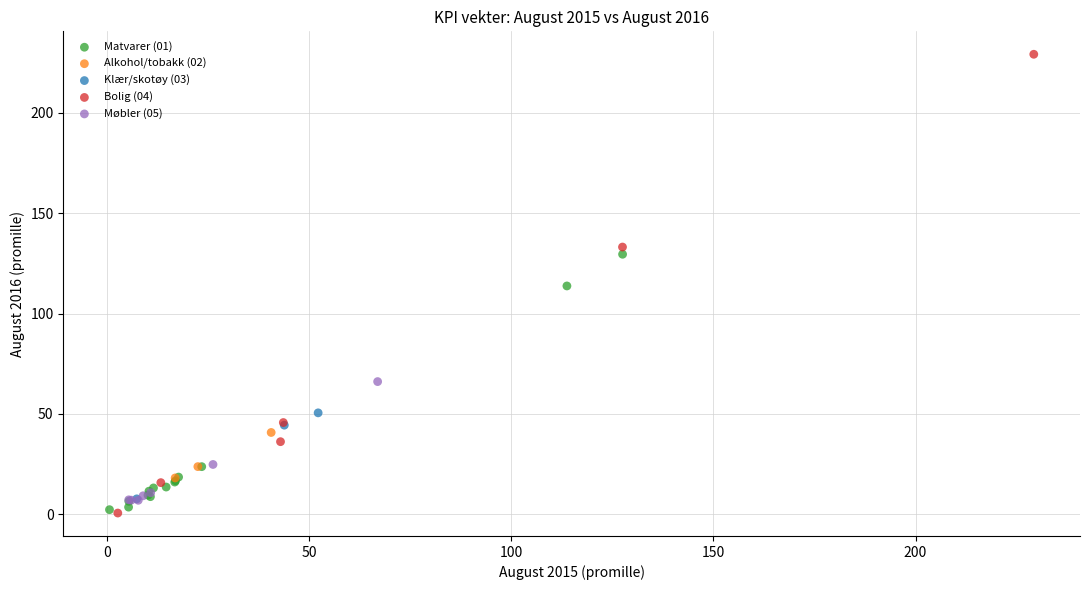

Which series has the widest spread of Y values?

Bolig (04)